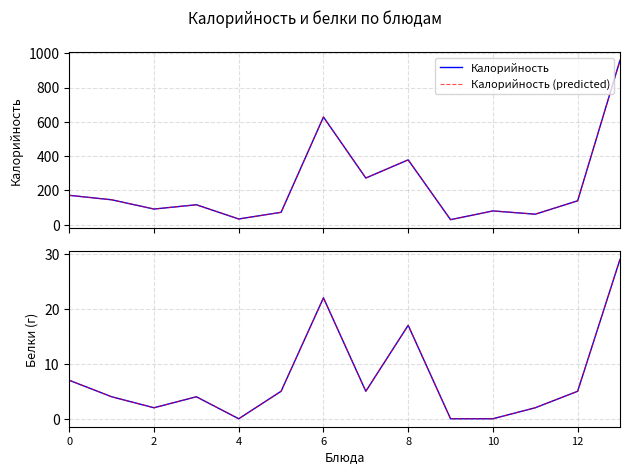

True or false: Белки (predicted) and Белки cross at least once.

False